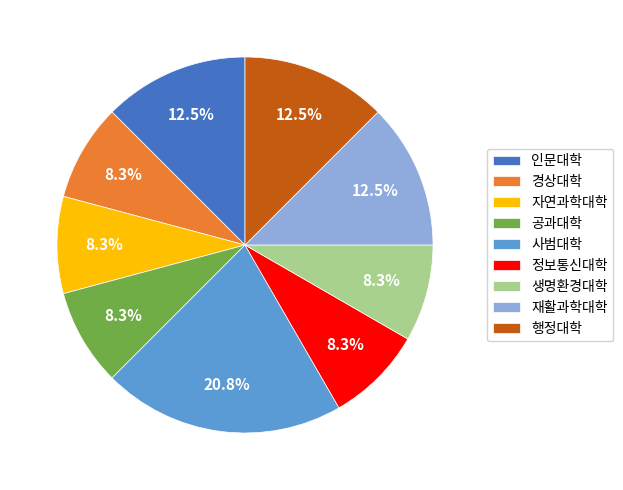

How much of the chart is everything except 생명환경대학?

91.7%